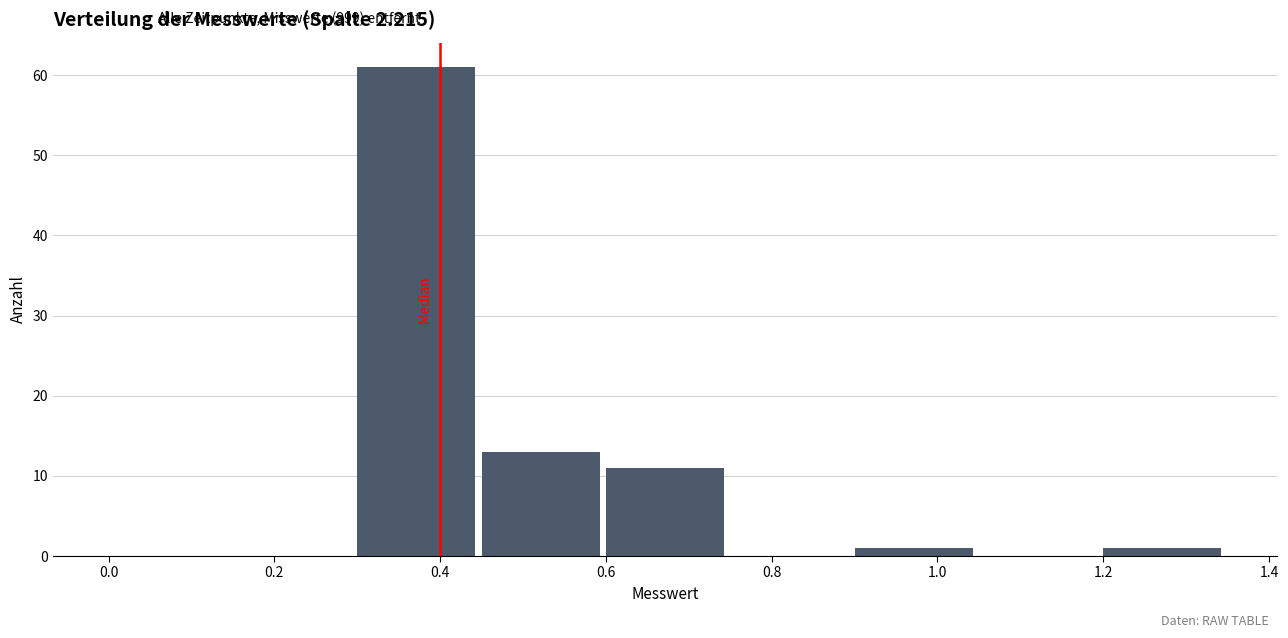

Reading left to right, transcribe this chart: for each bar, give the range it covers on the x-axis and its height. Neither the bar edges nor the heights are printed on the chart, so give them approximately, as read against the axes.

0.00 to 0.15: 0
0.15 to 0.30: 0
0.30 to 0.45: 61
0.45 to 0.60: 13
0.60 to 0.75: 11
0.75 to 0.90: 0
0.90 to 1.05: 1
1.05 to 1.20: 0
1.20 to 1.35: 1